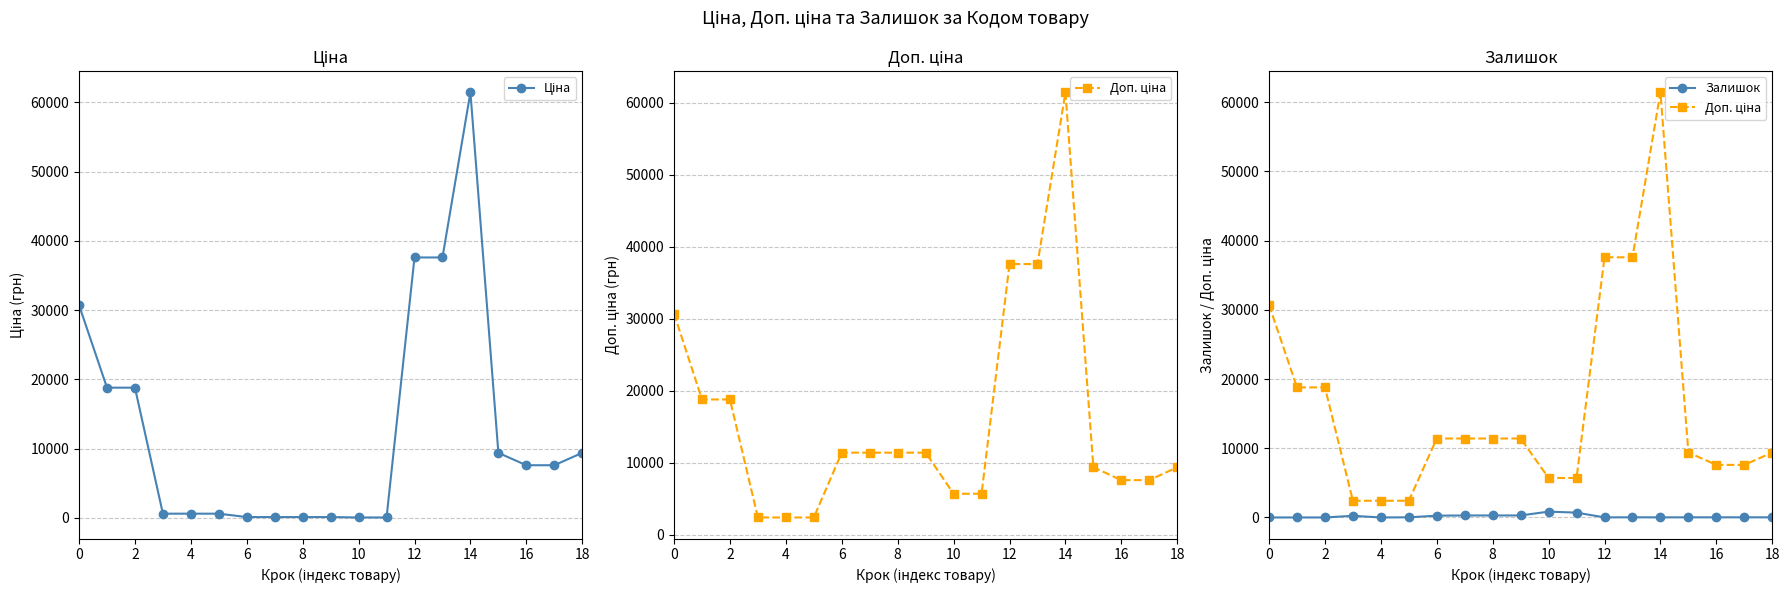

At 15, list the series in order from smallest to largest.

Залишок, Ціна, Доп. ціна